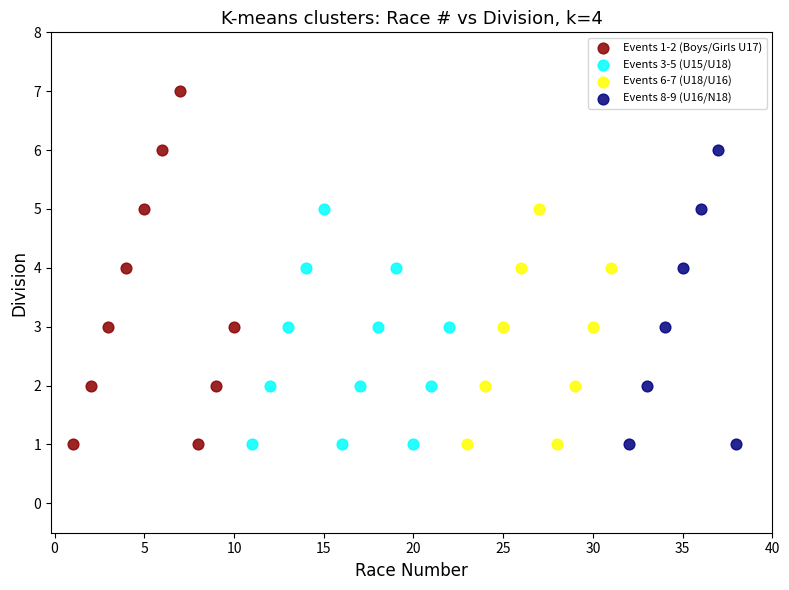

Which series contains the highest Y value?

Events 1-2 (Boys/Girls U17)